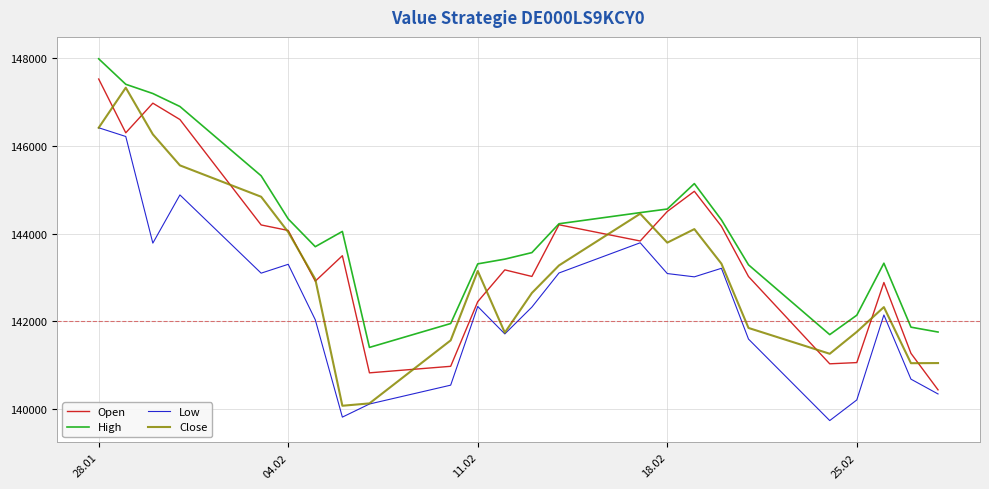

Which series has the largest total across all categories?

High